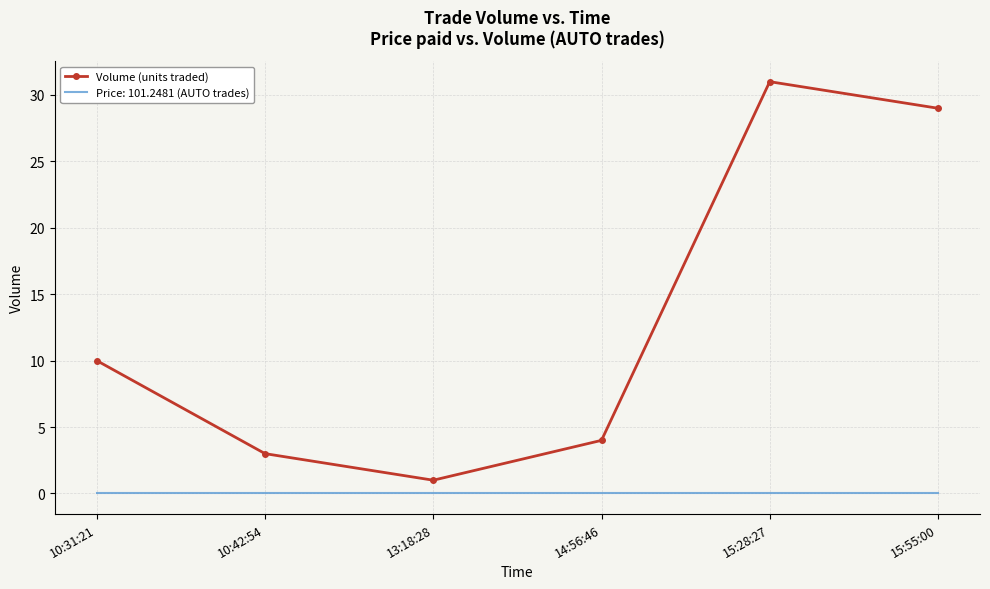

List the series in order of their overall mean, highest first.

Volume (units traded), Price: 101.2481 (AUTO trades)